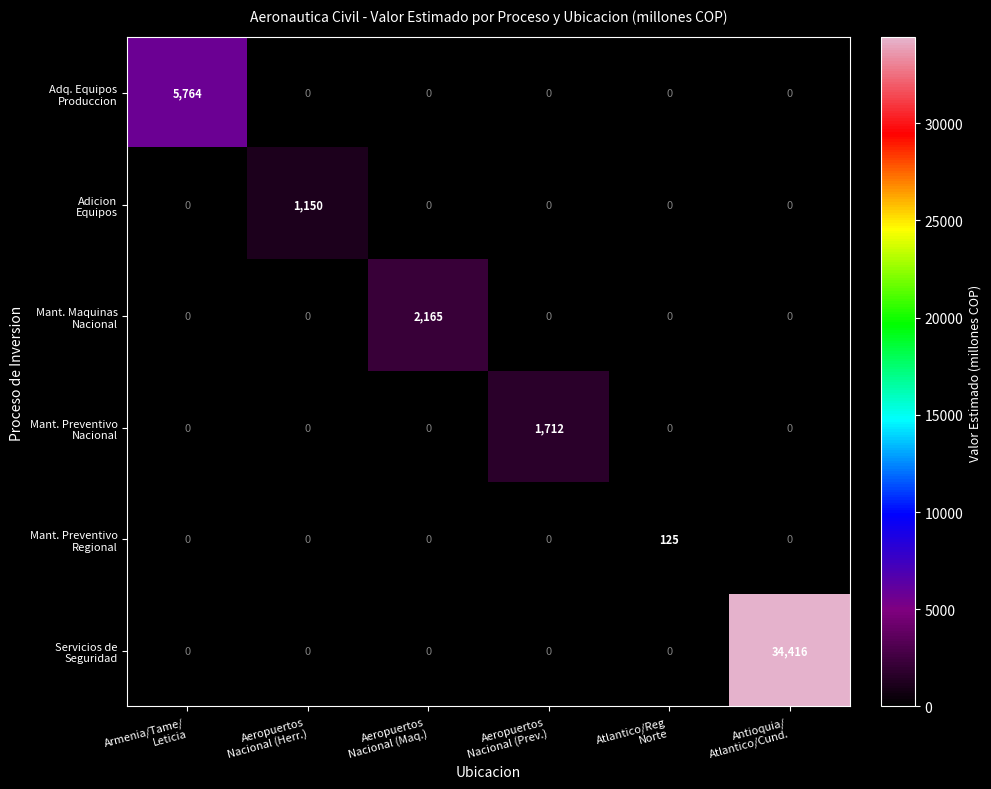

What is the greatest value displayed?

34416